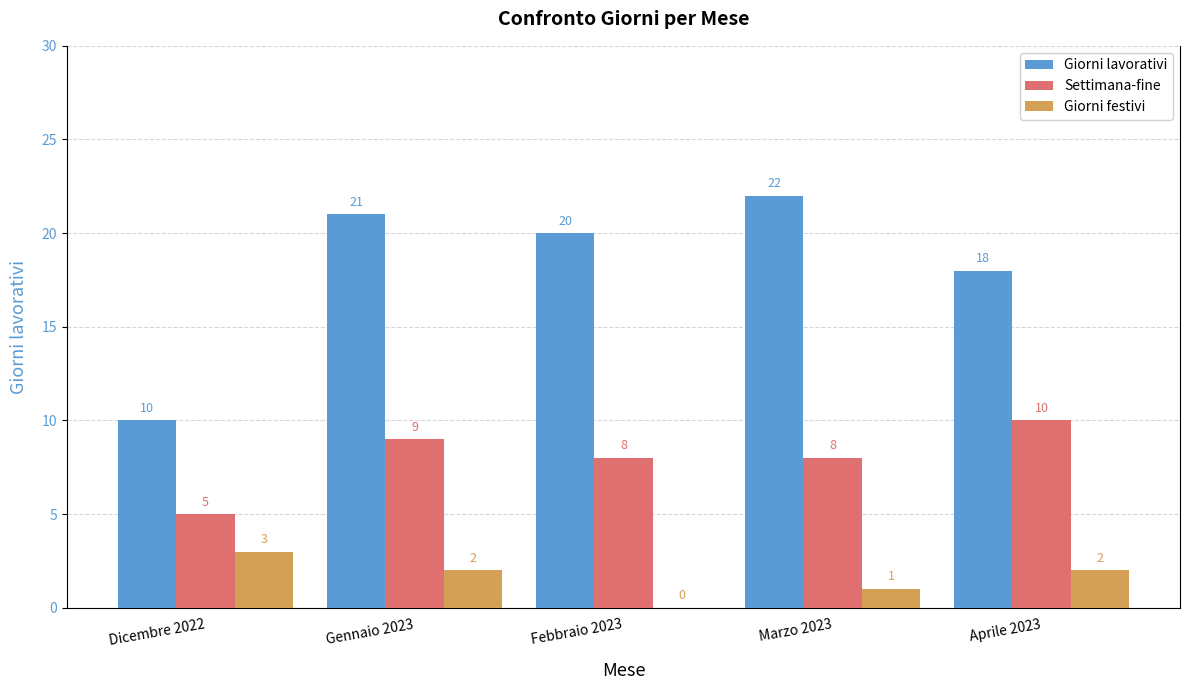

Is the value of Giorni lavorativi at Aprile 2023 greater than the value of Giorni festivi at Aprile 2023?

Yes